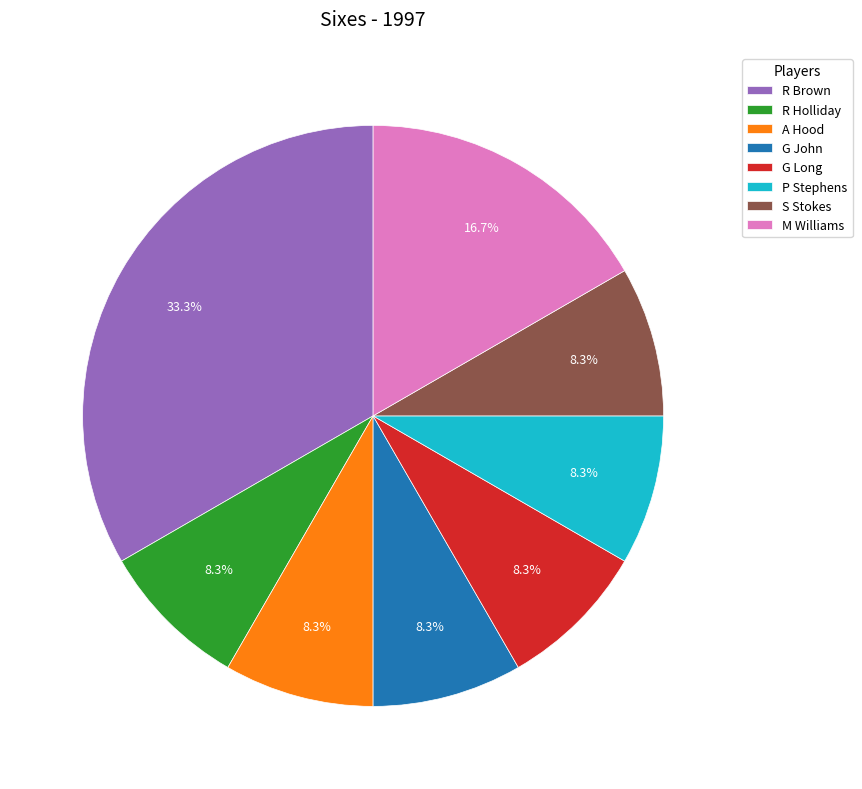

To the nearest percent, what portion does R Brown represent?

33%